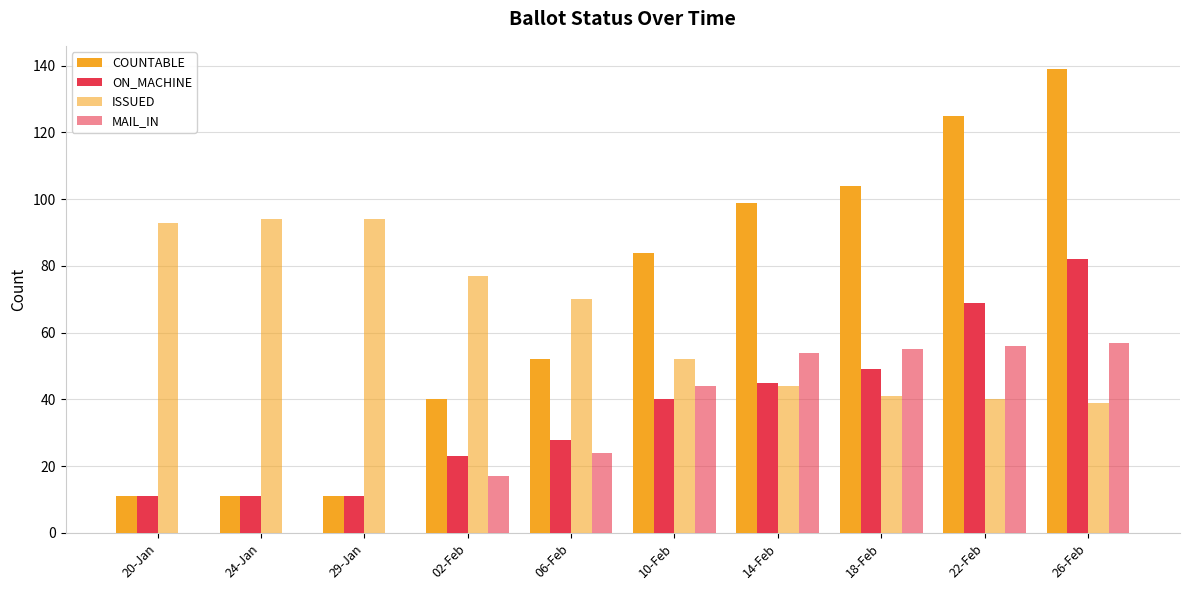

How many distinct data groups are displayed?

4